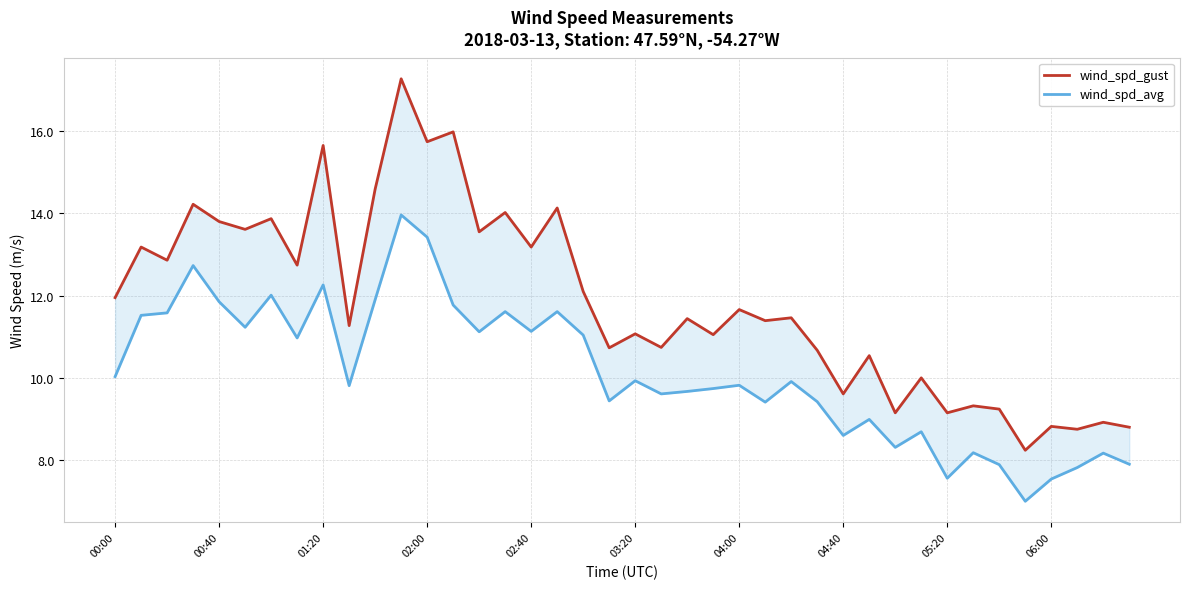

What is the value of the wind_spd_avg point at the 29th from the left?

8.6